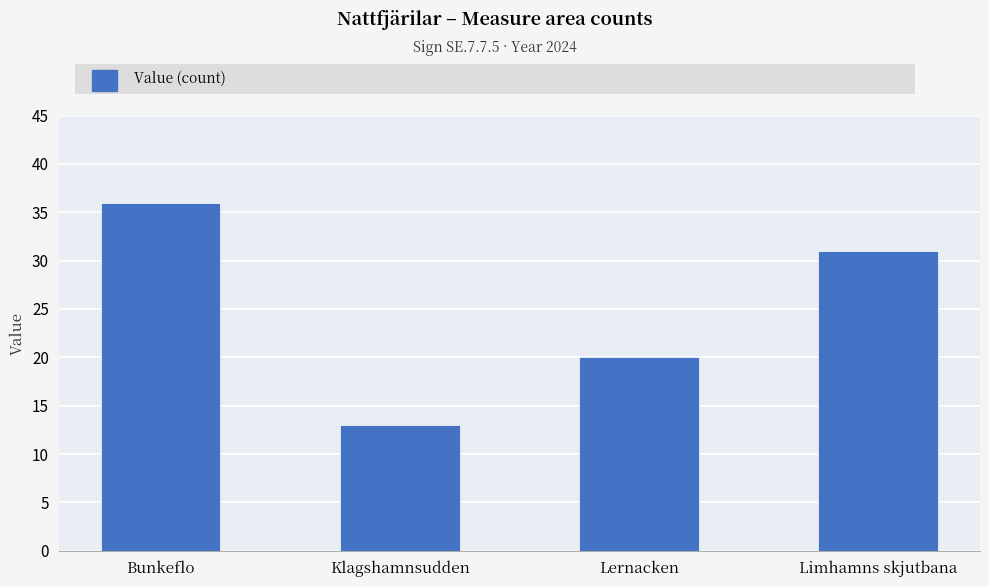

Reading left to right, list all the values displayed in this chart.

Bunkeflo=36	Klagshamnsudden=13	Lernacken=20	Limhamns skjutbana=31